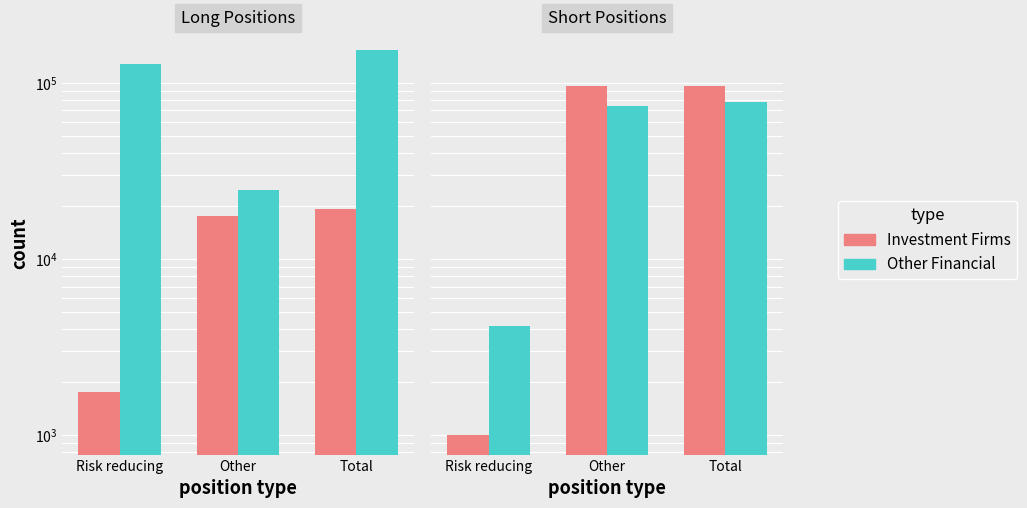

What is the value of the Other Financial bar at the 3rd from the left?

77913